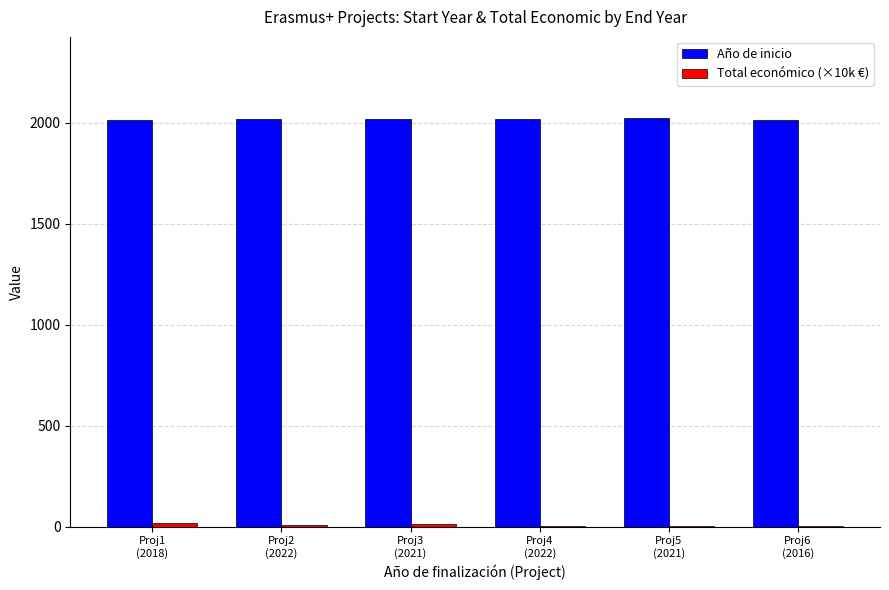

What is the maximum value shown in the chart?

2021.0